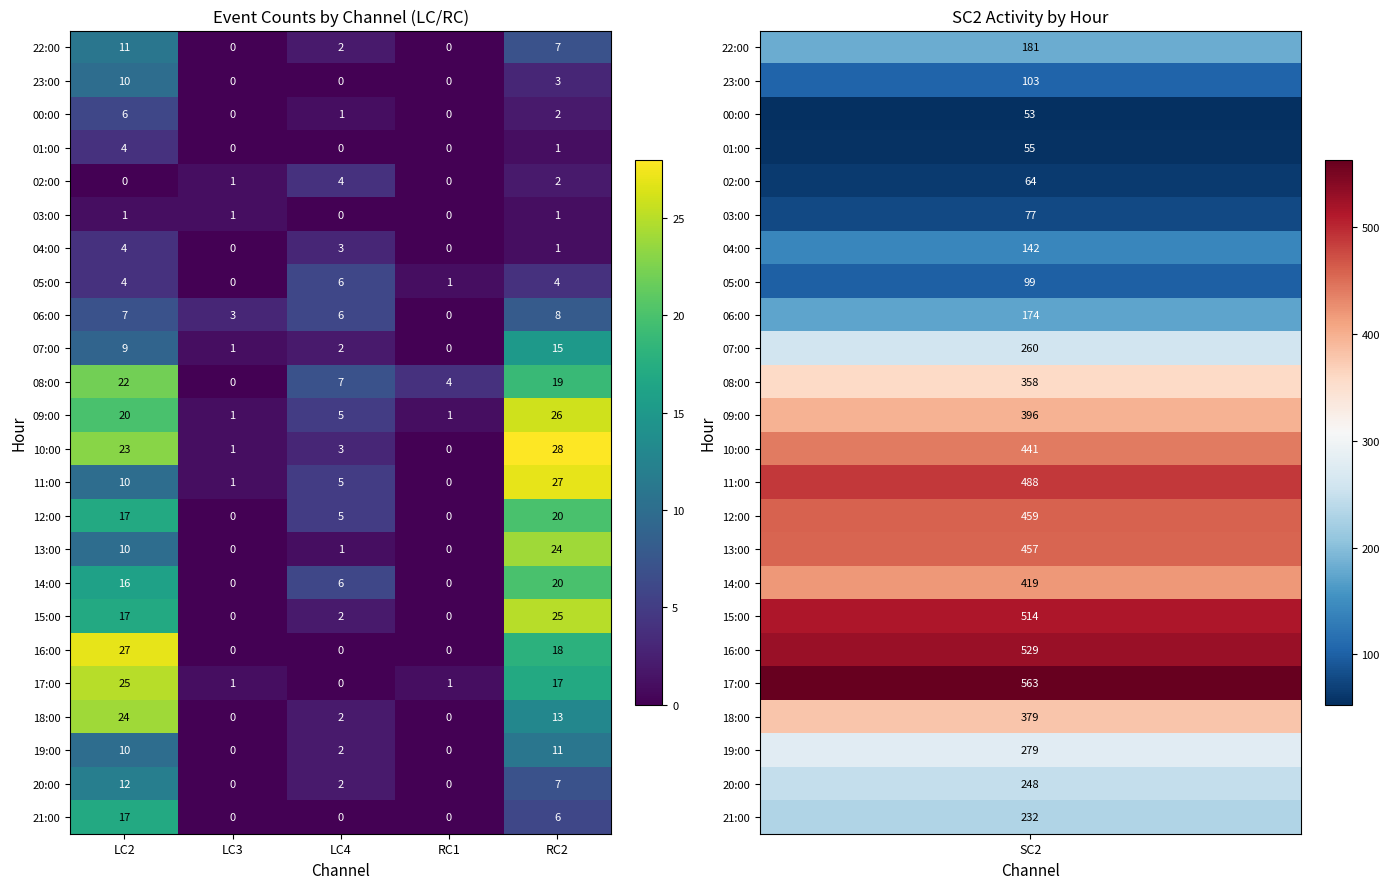

Which series has the largest total across all categories?

10:00